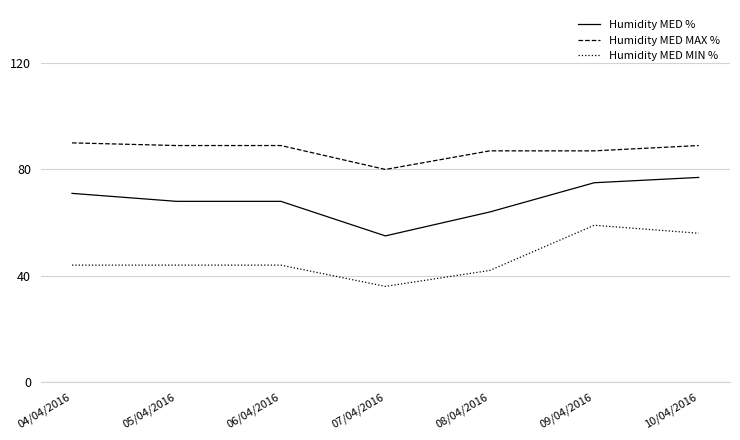

Reading left to right, extract all data points from this chart.

Humidity MED %: 04/04/2016=71	05/04/2016=68	06/04/2016=68	07/04/2016=55	08/04/2016=64	09/04/2016=75	10/04/2016=77
Humidity MED MAX %: 04/04/2016=90	05/04/2016=89	06/04/2016=89	07/04/2016=80	08/04/2016=87	09/04/2016=87	10/04/2016=89
Humidity MED MIN %: 04/04/2016=44	05/04/2016=44	06/04/2016=44	07/04/2016=36	08/04/2016=42	09/04/2016=59	10/04/2016=56